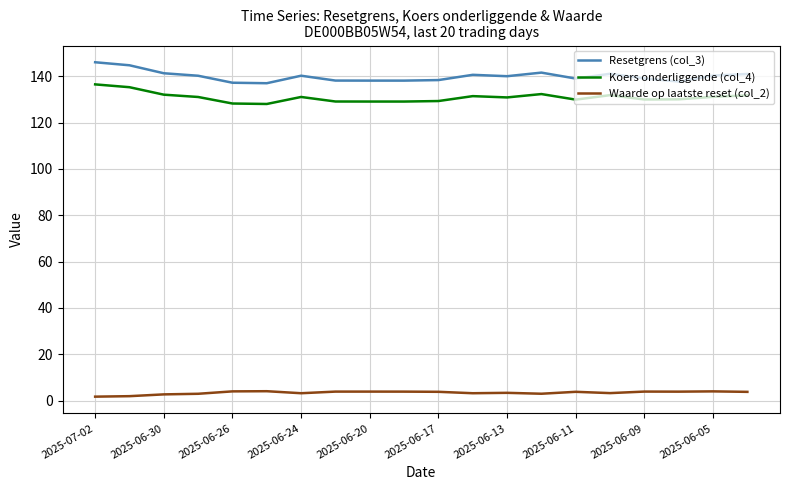

Which series has the widest spread of values?

Resetgrens (col_3)